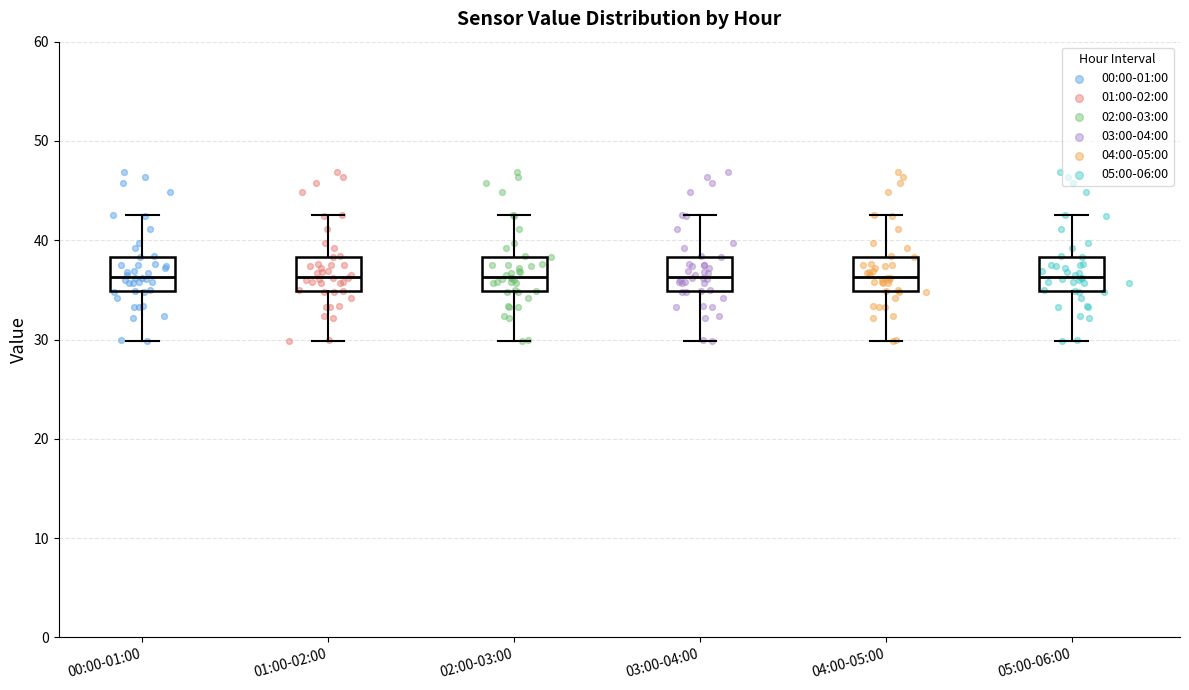

Where does the upper whisker of the box for 03:00-04:00 end on the y-axis? The values are not printed on the chart, so give them approximately, as read against the axis.

43